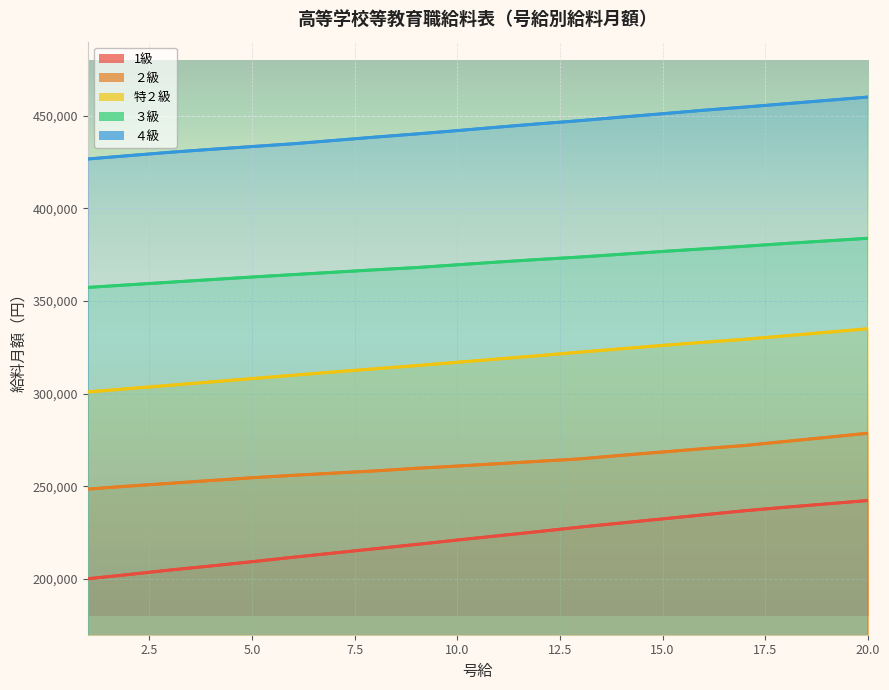

Which category has the lowest value in the ３級 series?

1